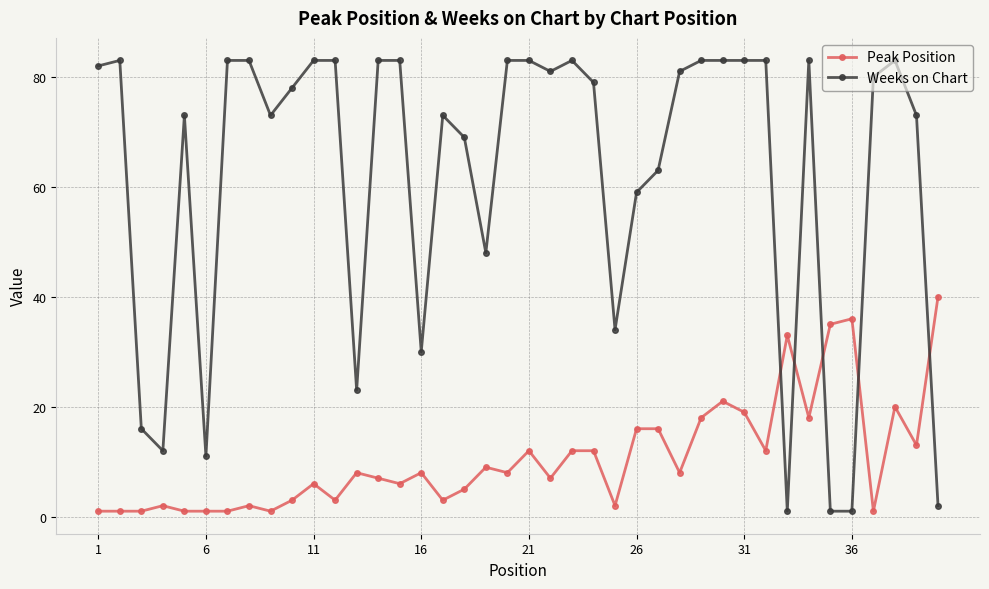

True or false: Peak Position has more than 2 interior local peaks.

True